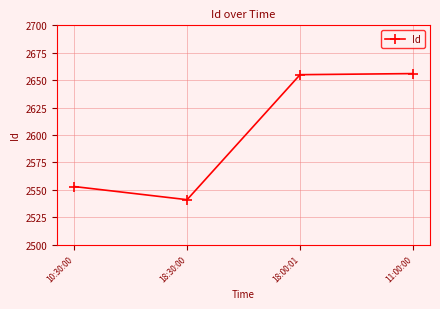

What is the approximate value at 10:30:00?

2553